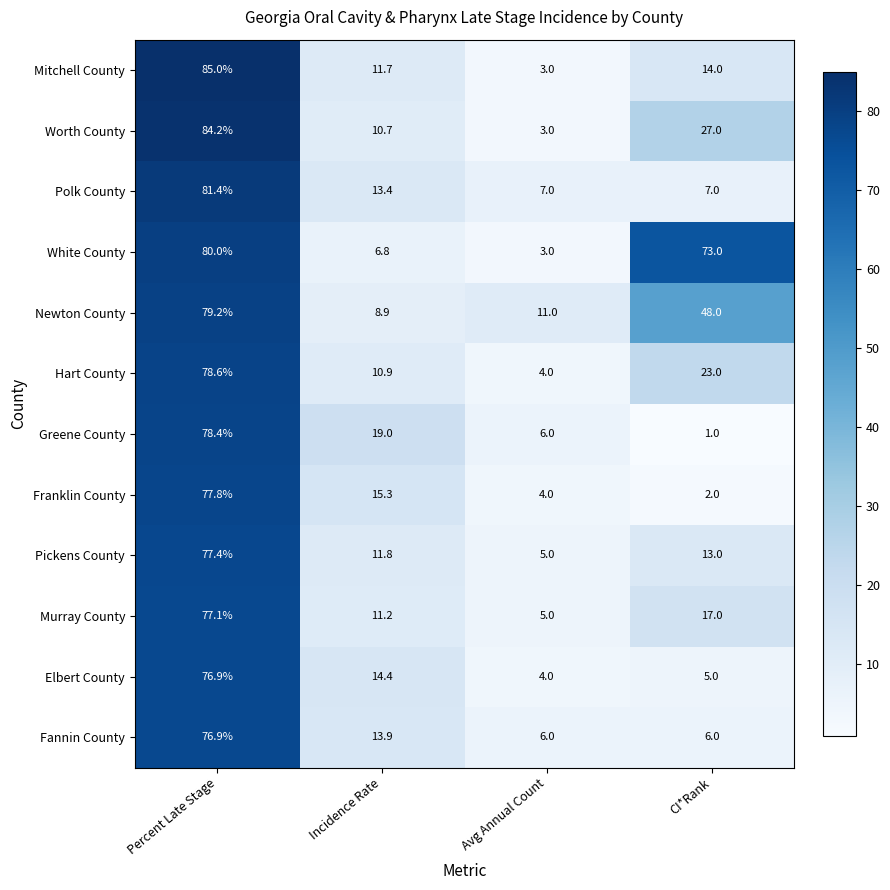

At which category does the chart reach its peak across all series?

Percent Late Stage